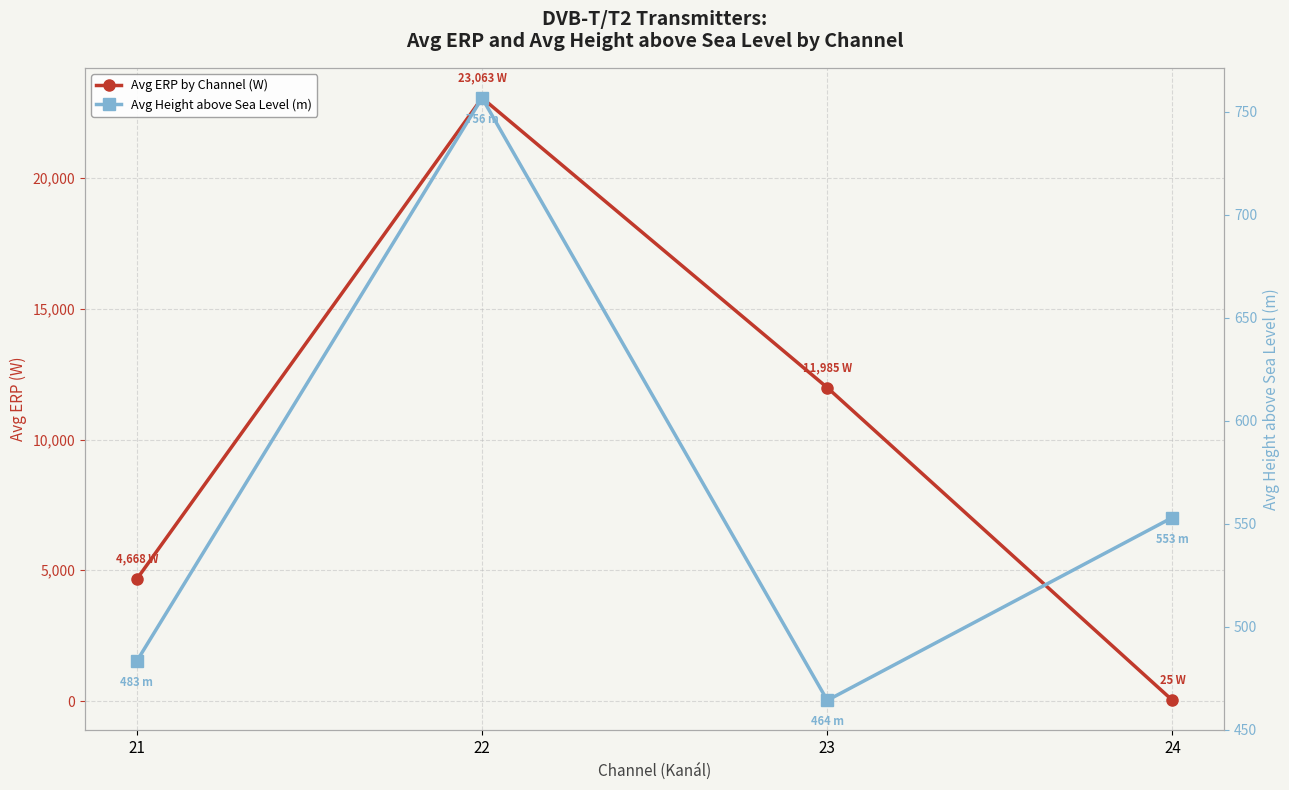

Between 22 and 21, which is larger?

22